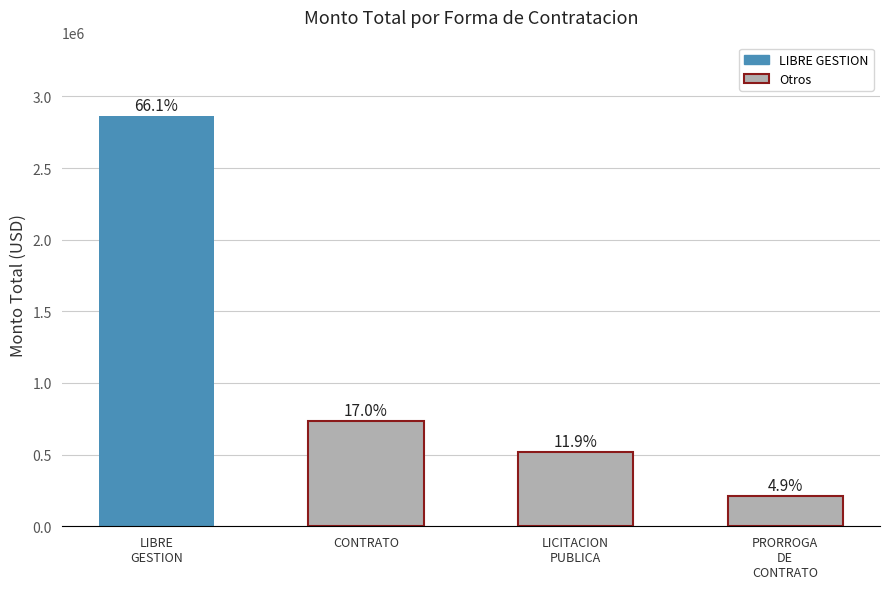

Are the bars horizontal?

No